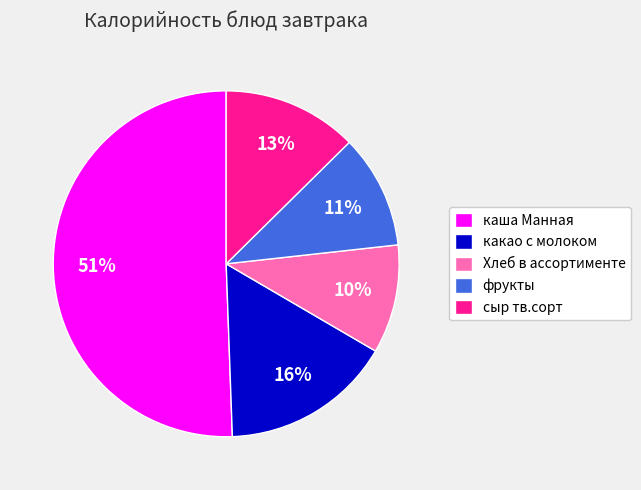

Do фрукты and каша Манная together represent more than half of the pie?

Yes